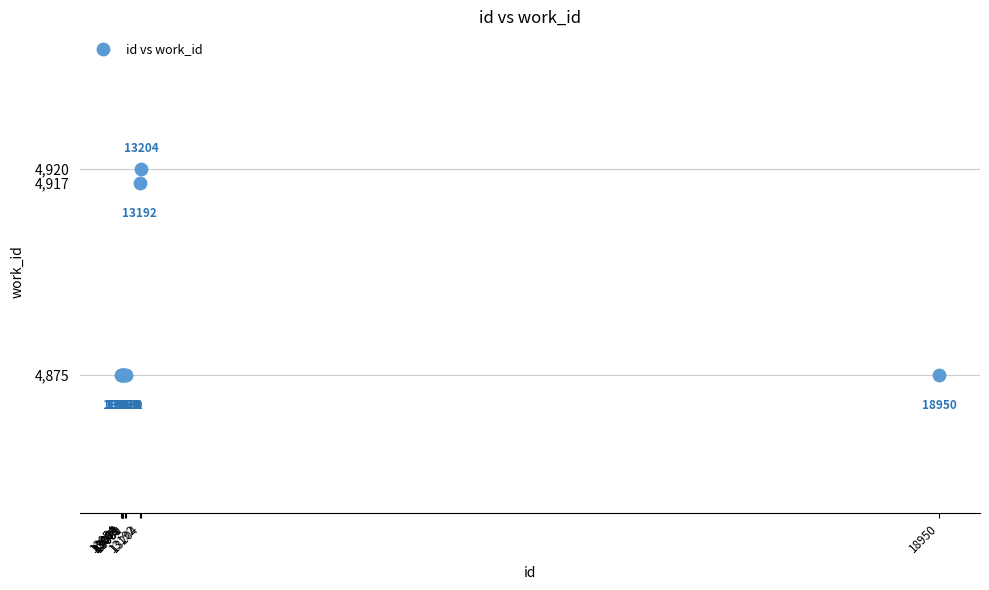

What Y value in the scatter plot is closest to 4897?

4917